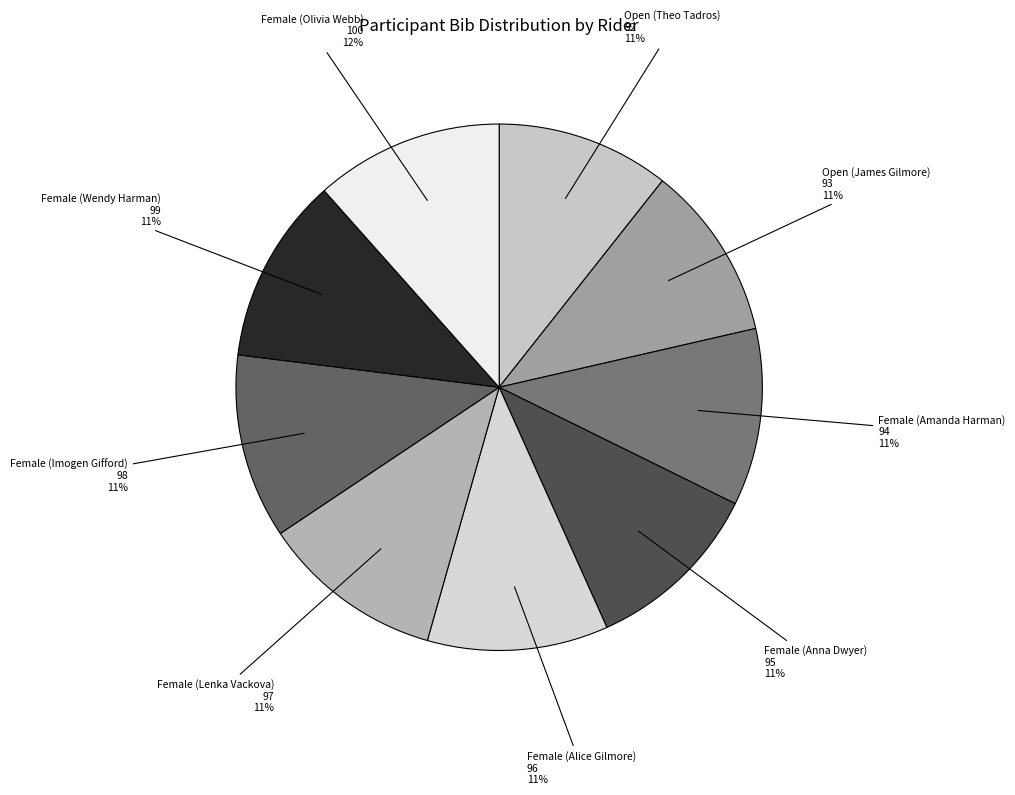

Is the sum of Female (Olivia Webb) and Female (Imogen Gifford) greater than half?

No